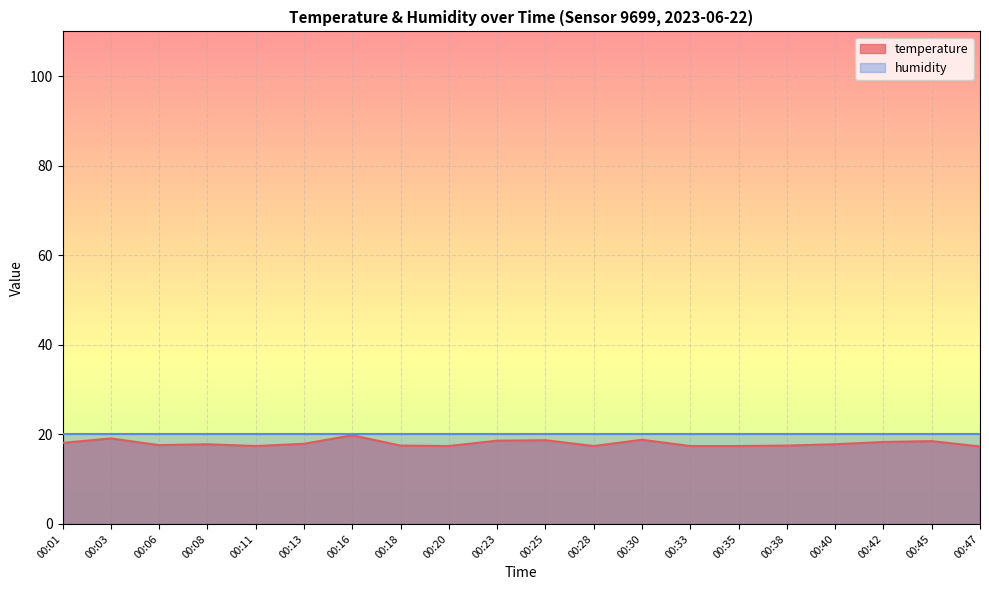

Reading right to left, what are all the values shown in this chart?

00:47=17.3	00:45=18.5	00:42=18.3	00:40=17.8	00:38=17.5	00:35=17.4	00:33=17.4	00:30=18.8	00:28=17.4	00:25=18.7	00:23=18.6	00:20=17.4	00:18=17.5	00:16=19.8	00:13=17.9	00:11=17.4	00:08=17.8	00:06=17.6	00:03=19.1	00:01=18.1